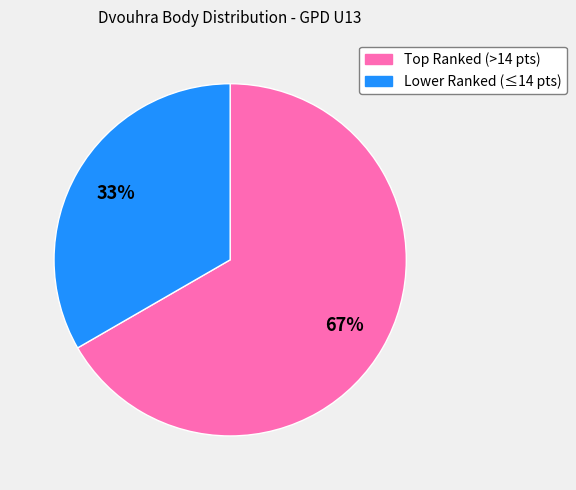

Is there any slice that represents more than half of the pie?

Yes